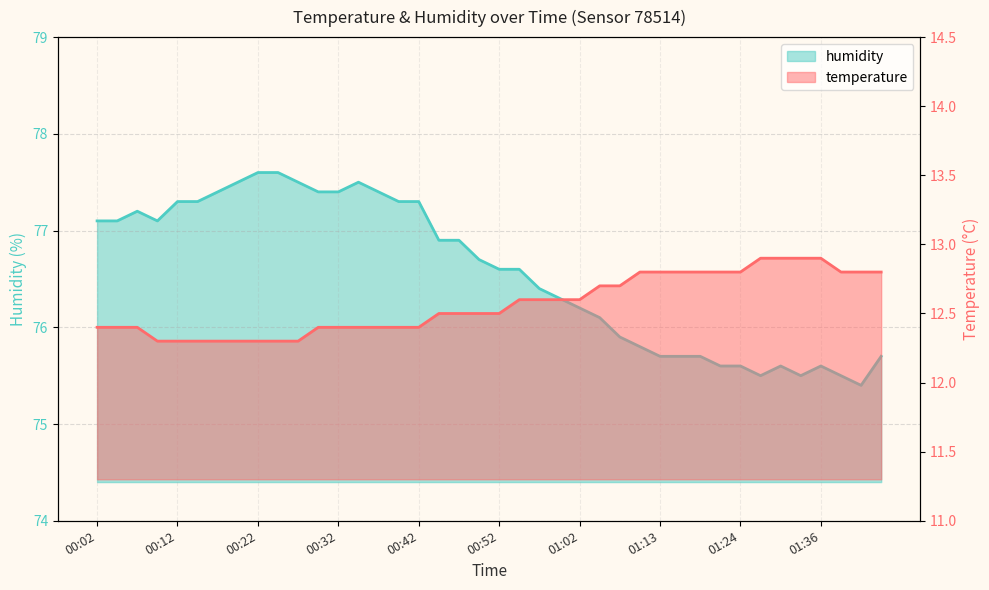

Reading left to right, what are all the values shown in this chart?

temperature: 12.4	12.4	12.4	12.3	12.3	12.3	12.3	12.3	12.3	12.3	12.3	12.4	12.4	12.4	12.4	12.4	12.4	12.5	12.5	12.5	12.5	12.6	12.6	12.6	12.6	12.7	12.7	12.8	12.8	12.8	12.8	12.8	12.8	12.9	12.9	12.9	12.9	12.8	12.8	12.8
humidity: 77.1	77.1	77.2	77.1	77.3	77.3	77.4	77.5	77.6	77.6	77.5	77.4	77.4	77.5	77.4	77.3	77.3	76.9	76.9	76.7	76.6	76.6	76.4	76.3	76.2	76.1	75.9	75.8	75.7	75.7	75.7	75.6	75.6	75.5	75.6	75.5	75.6	75.5	75.4	75.7